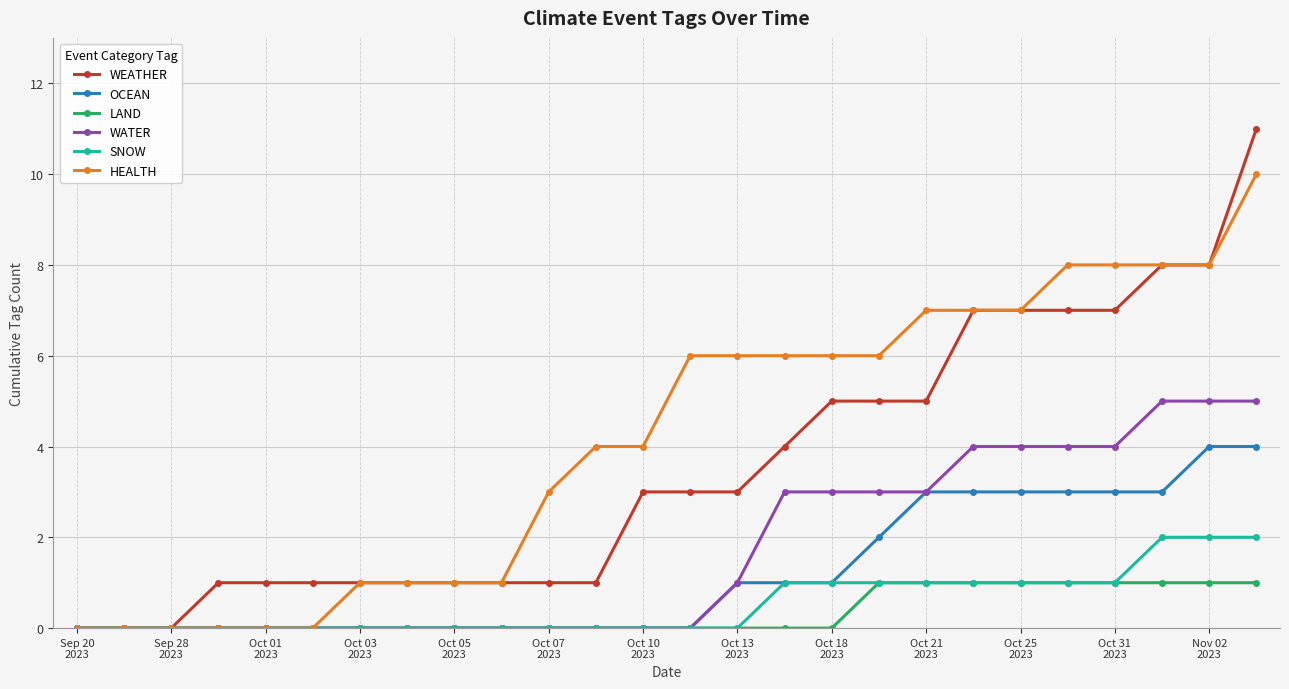

Which series has the widest spread of values?

WEATHER